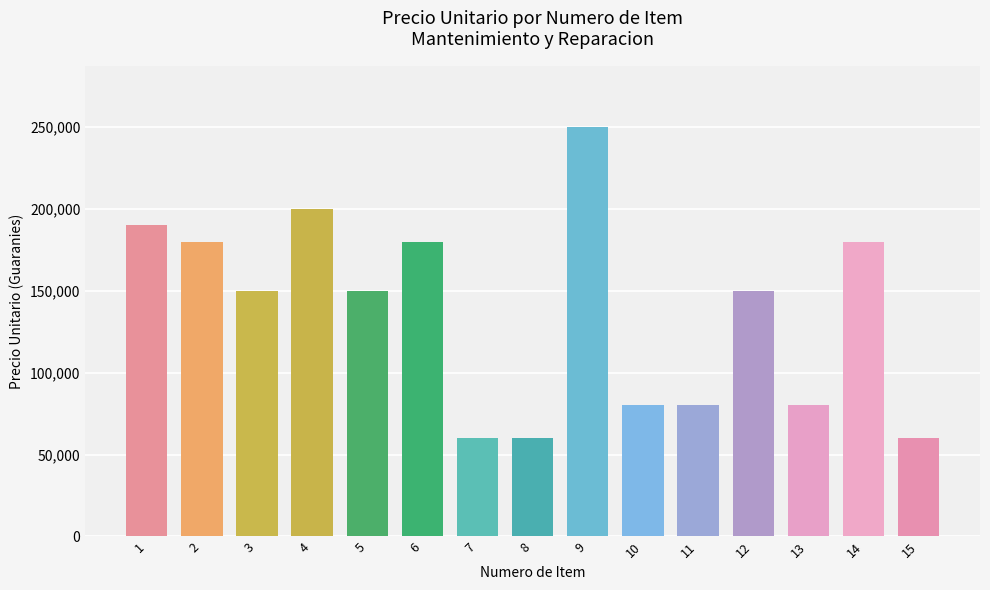

What is the change in value from 7 to 12?

+90000